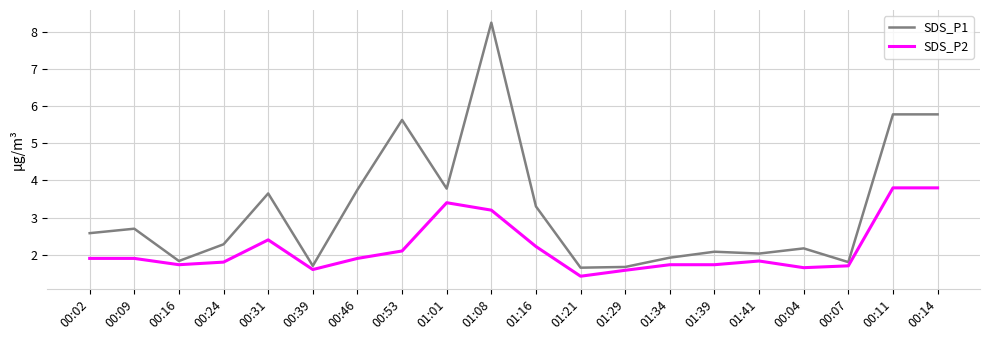

At which label does SDS_P1 first exceed 2?

00:02